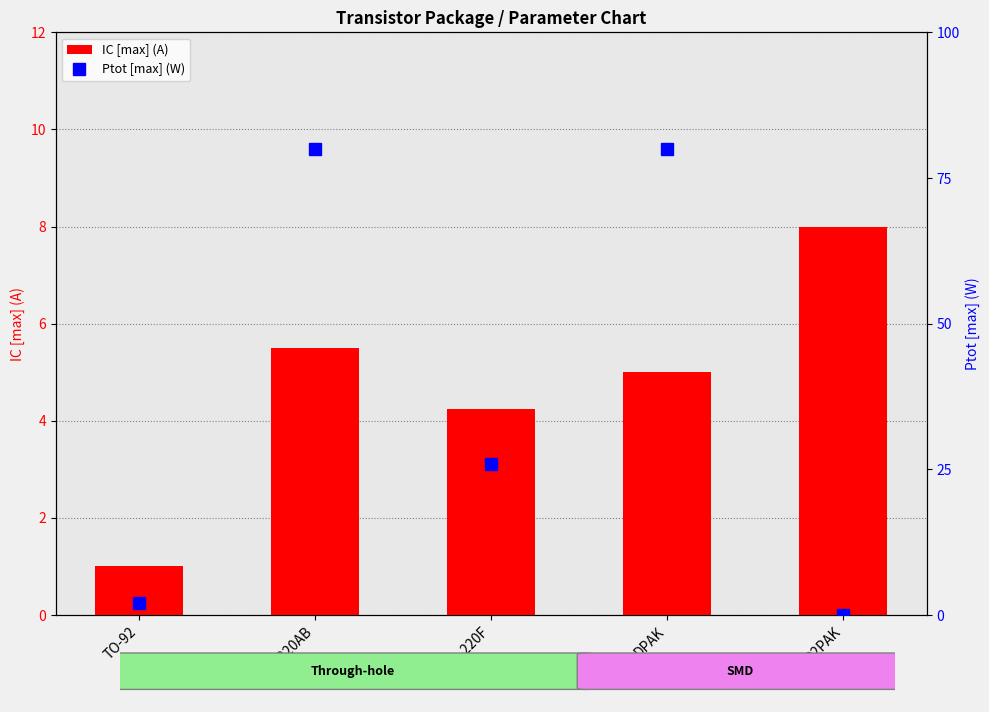

Count the number of data series in this chart.

2